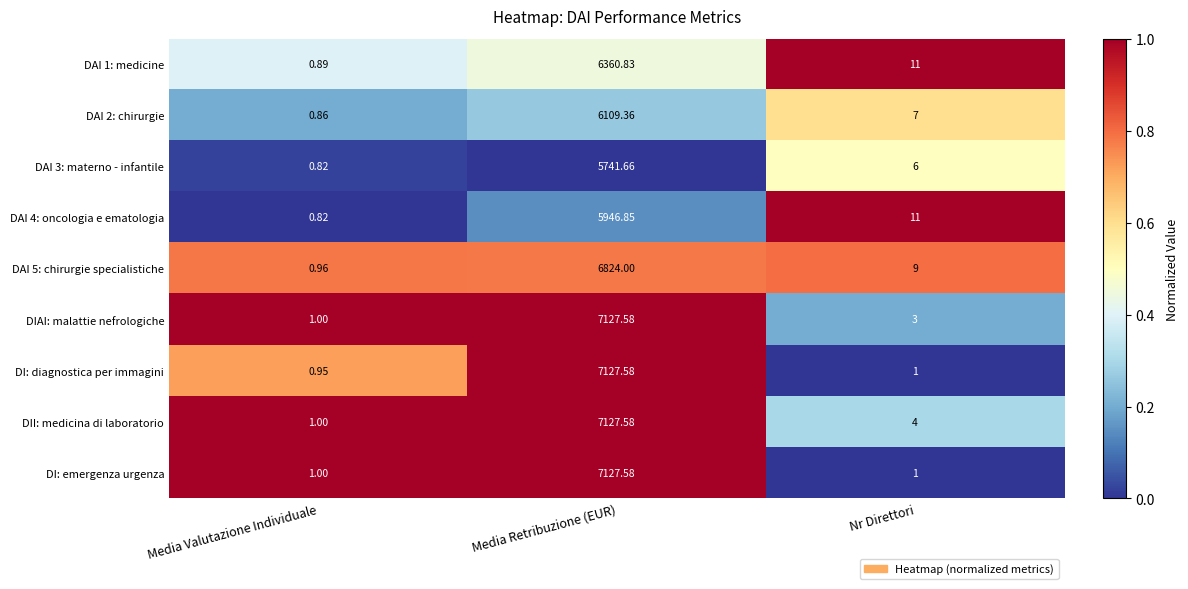

Rank the categories by DAI 4: oncologia e ematologia value from lowest to highest.

Media Valutazione Individuale, Nr Direttori, Media Retribuzione (EUR)